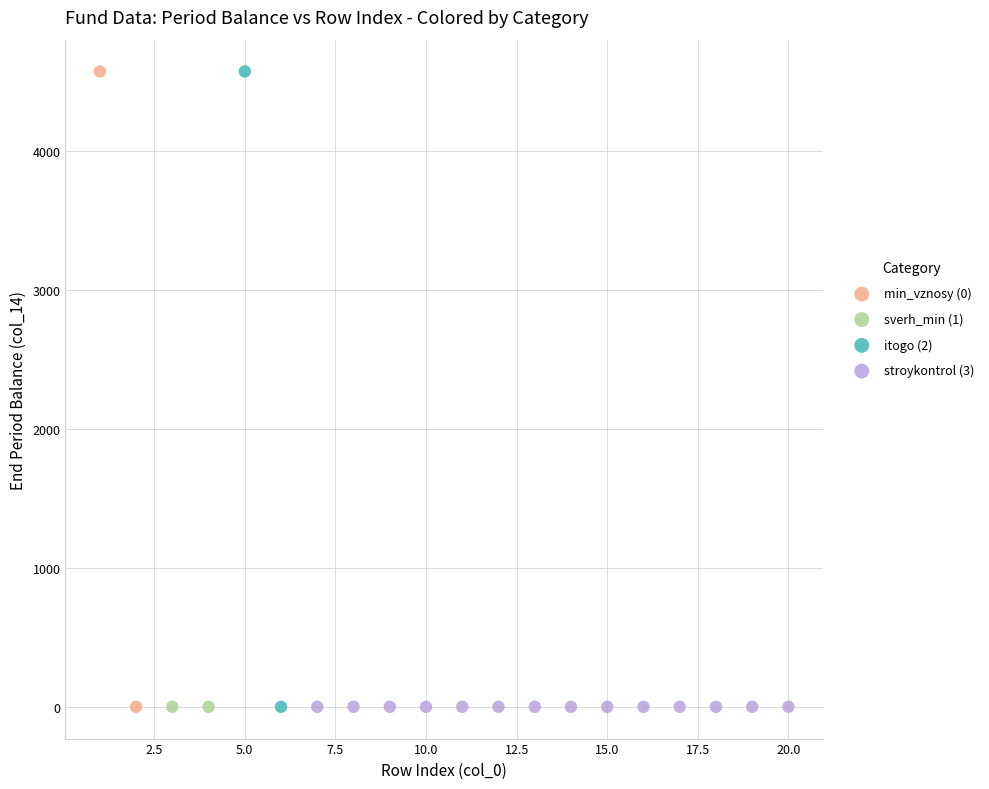

What are all the series names shown in the legend?

min_vznosy (0), sverh_min (1), itogo (2), stroykontrol (3)